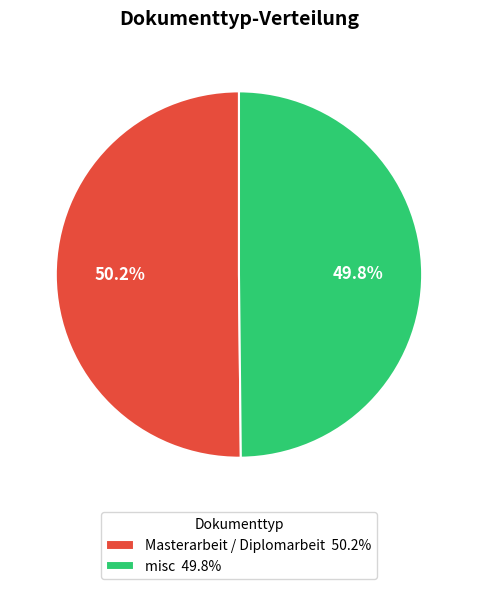

How many segments does this pie chart have?

2